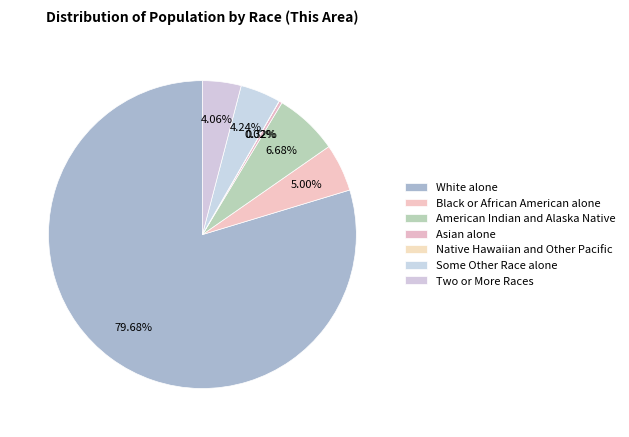

How many slices are in this pie chart?

7